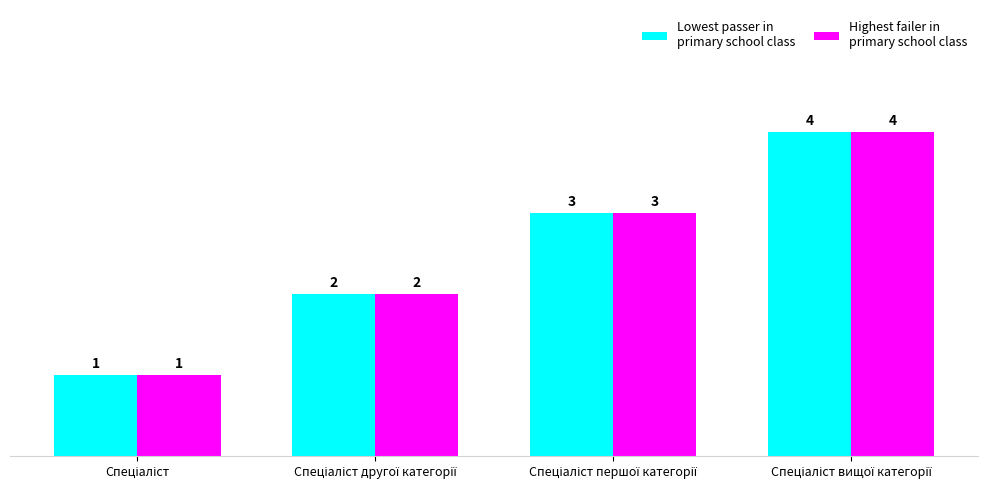

What is the greatest value displayed?

4